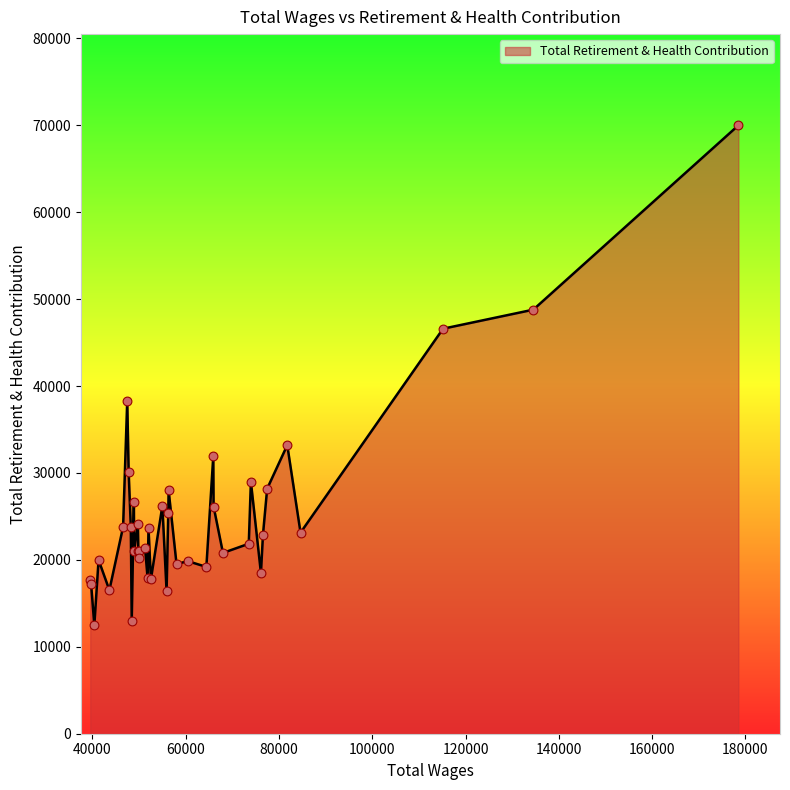

What is the minimum value shown in the chart?

12473